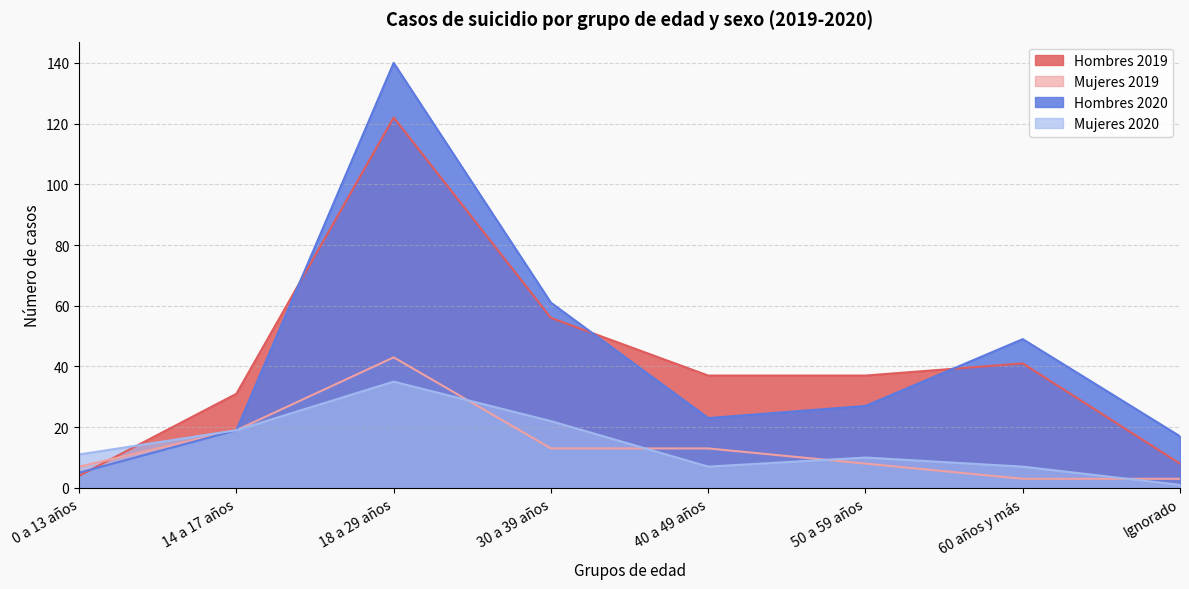

Which series has the largest total across all categories?

Hombres 2020